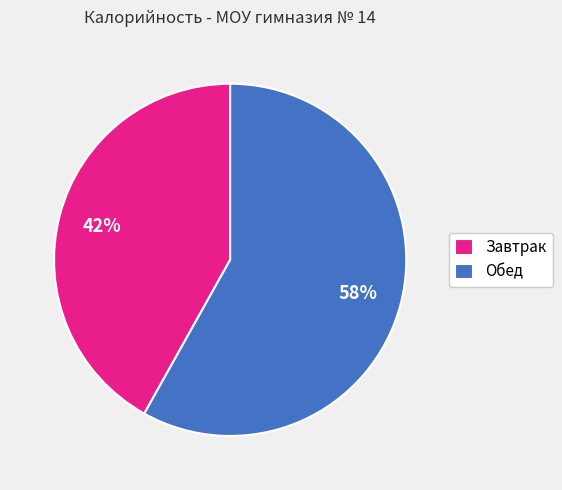

What is the ratio of the value at Обед to the value at Завтрак?

1.4